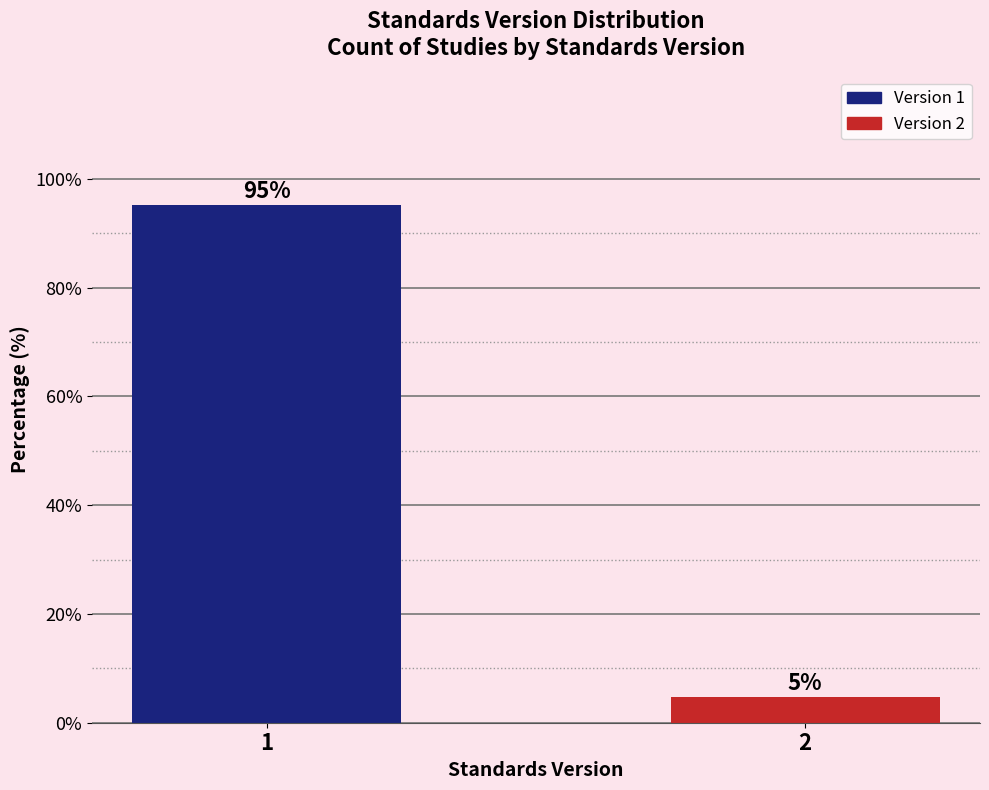

List the labels in order of value, smallest first.

2, 1